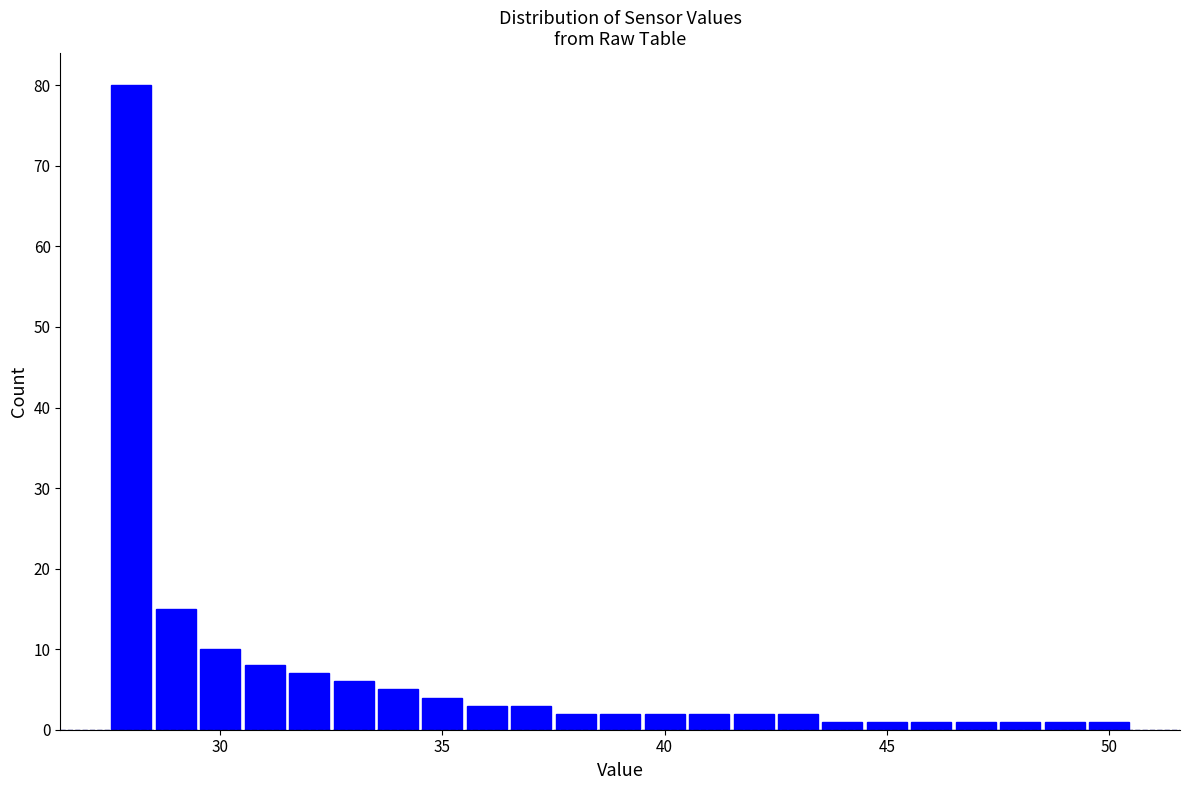

Read against the x-axis, roughly where is the centre of the tallest bar?

28.0